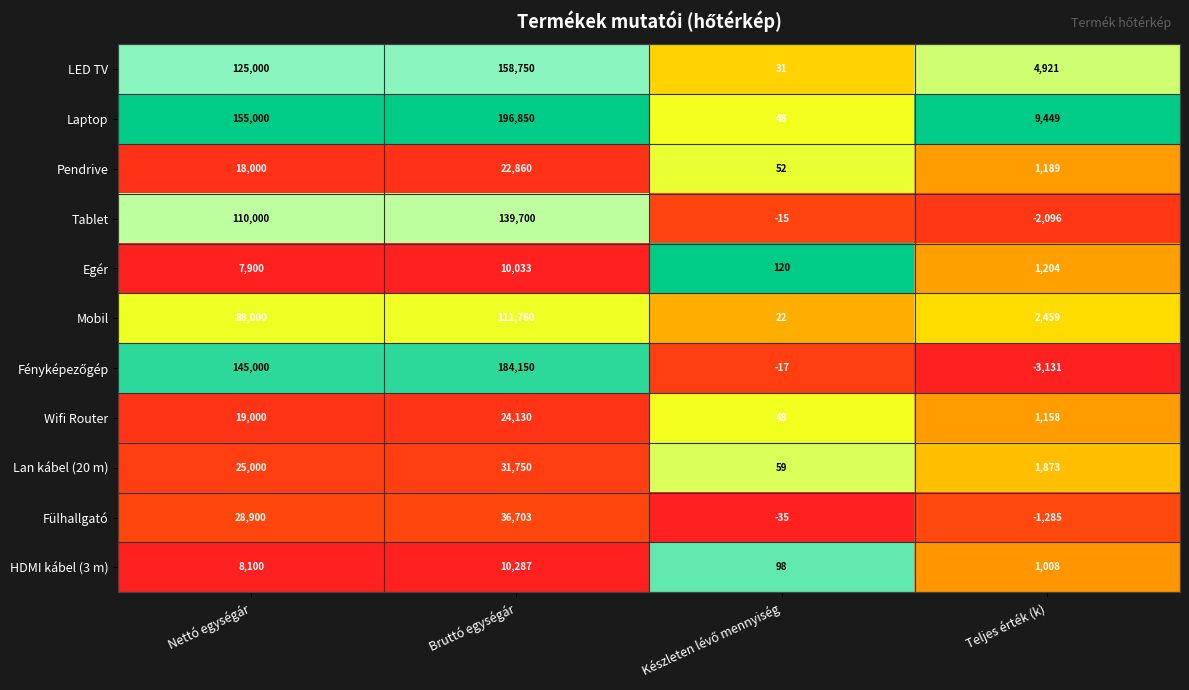

What is the sum of all Mobil values?

202241